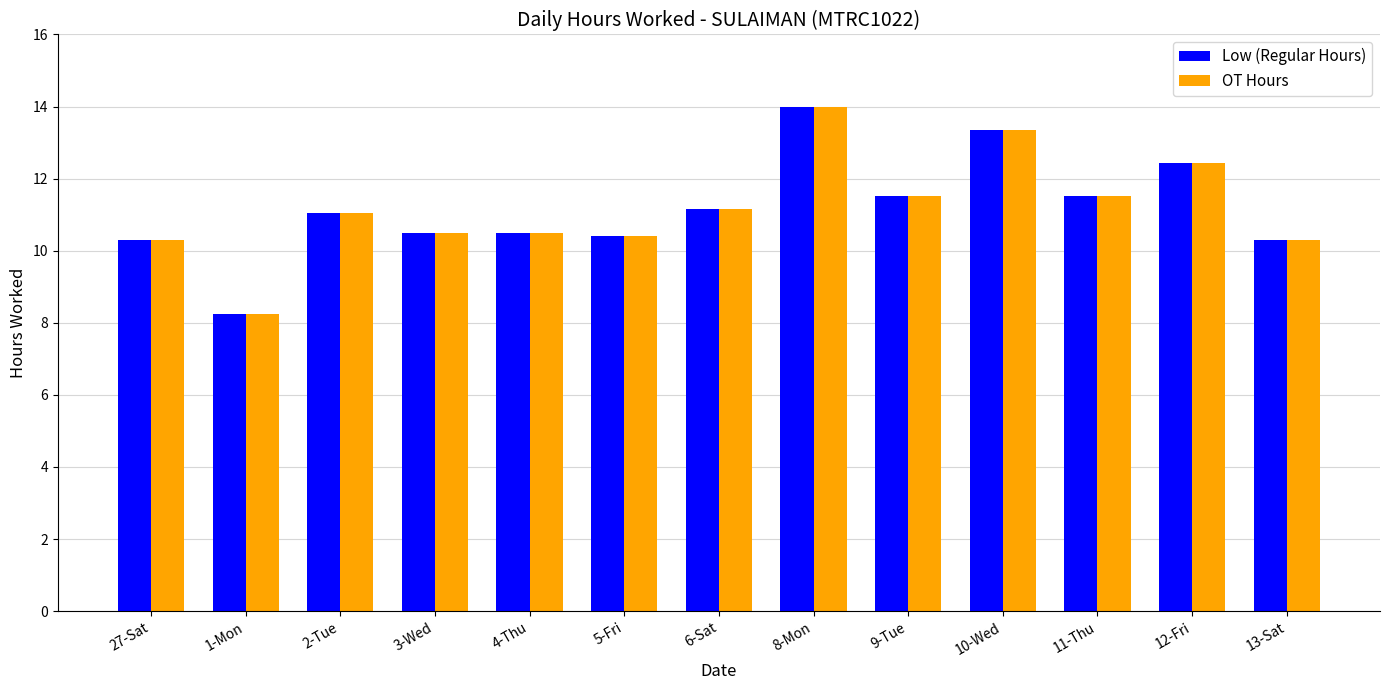

What is the sum of the Low (Regular Hours) values at 3-Wed and 8-Mon?

24.5